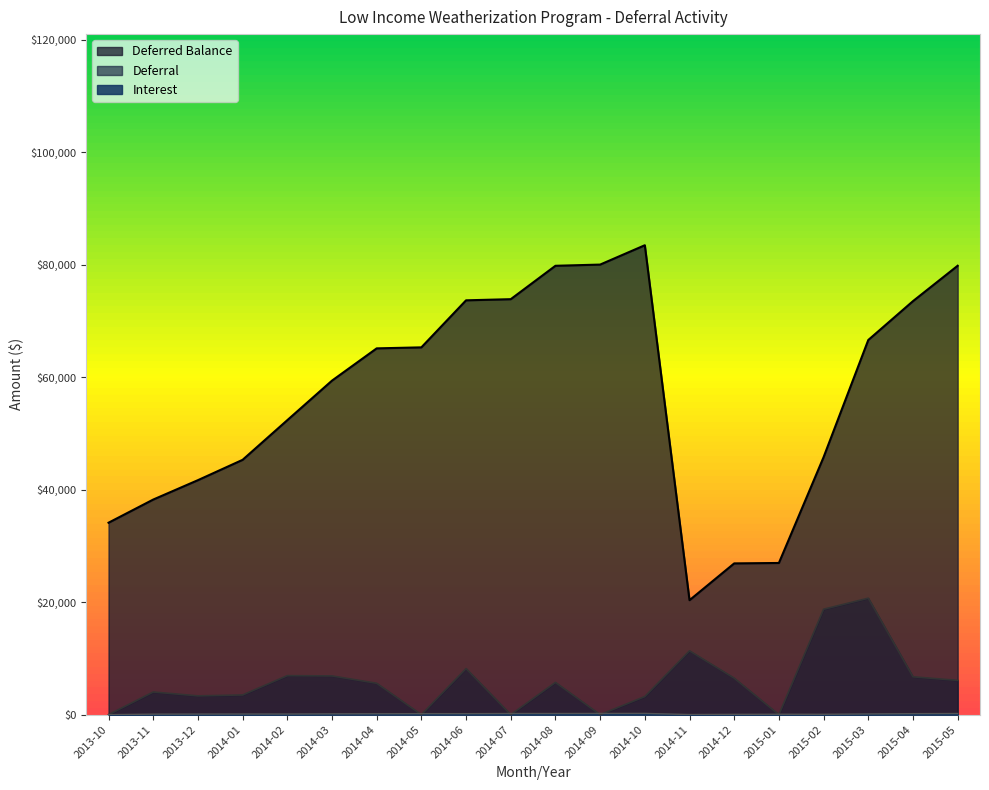

Where is the first local minimum for Deferral?

2013-12